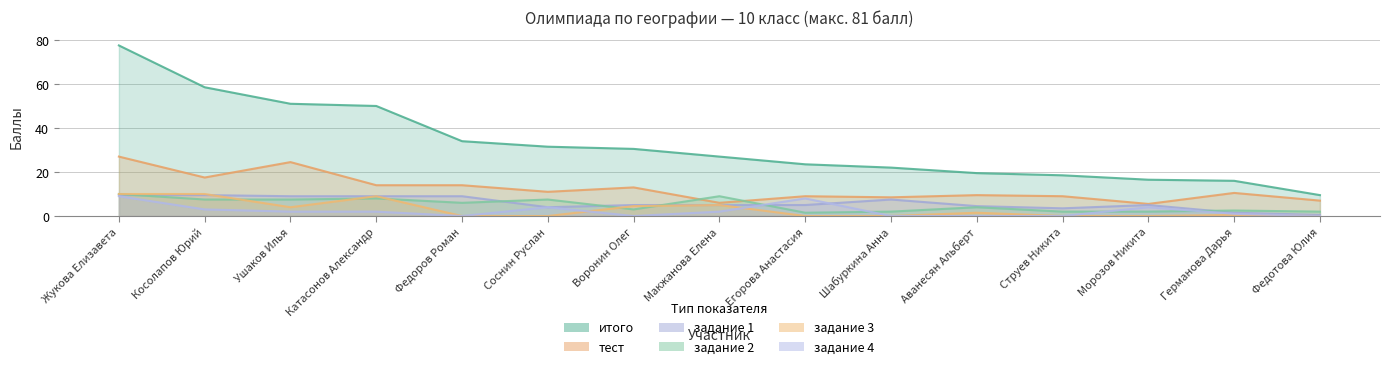

The задание 2 series shows 6.3 at Макжанова Елена. True or false?

False